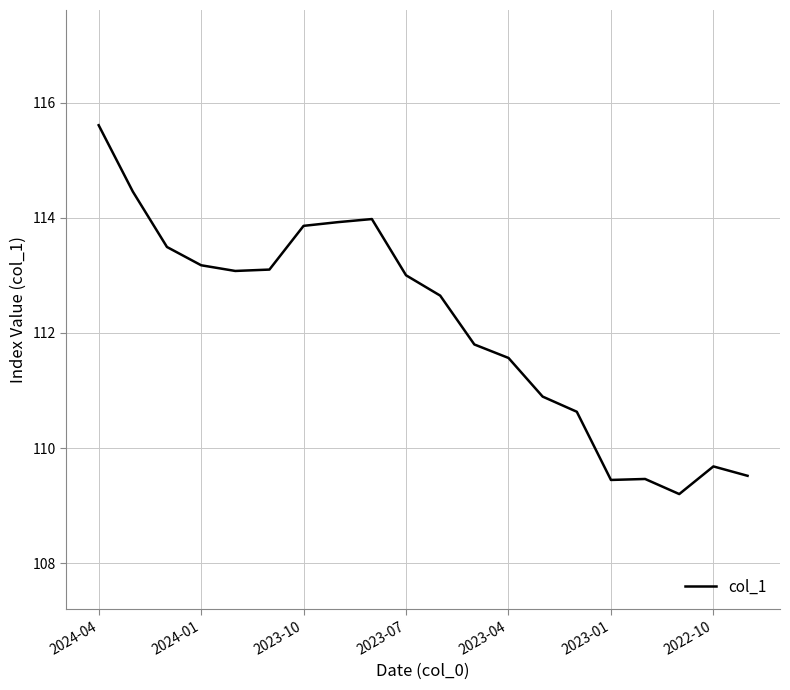

What is the greatest value displayed?

115.6